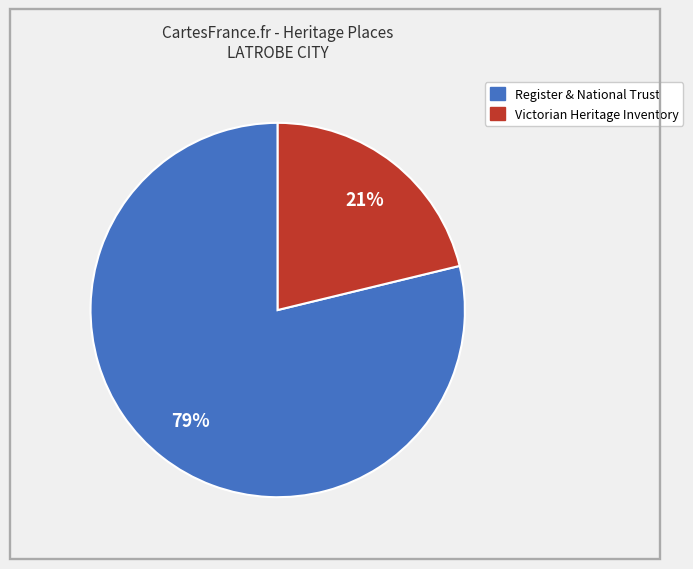

To the nearest percent, what is the difference between the largest and smallest slice percentages?

58%